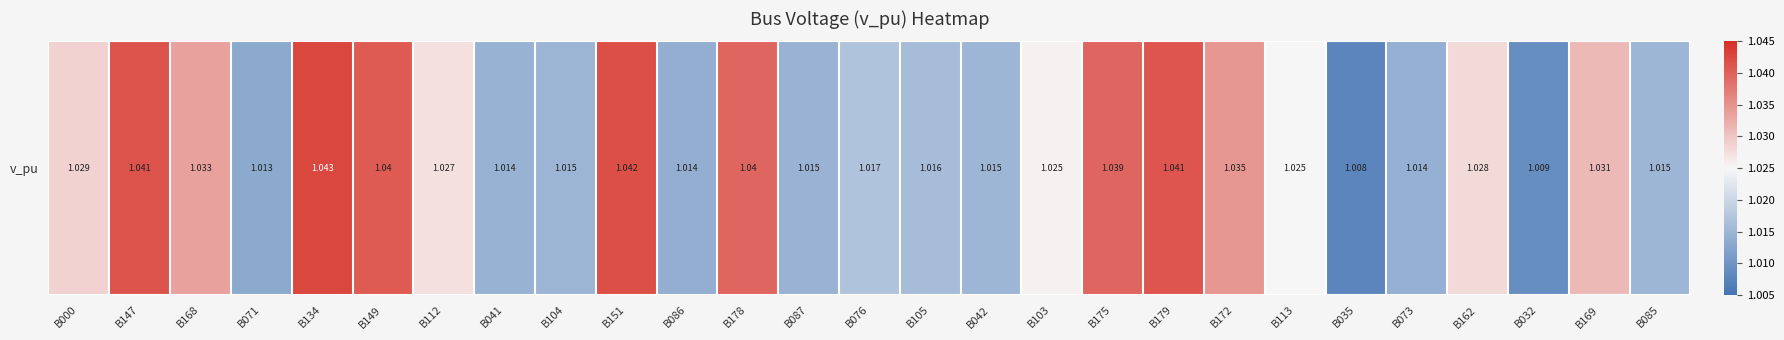

Count the values in the range 1 to 2.

27